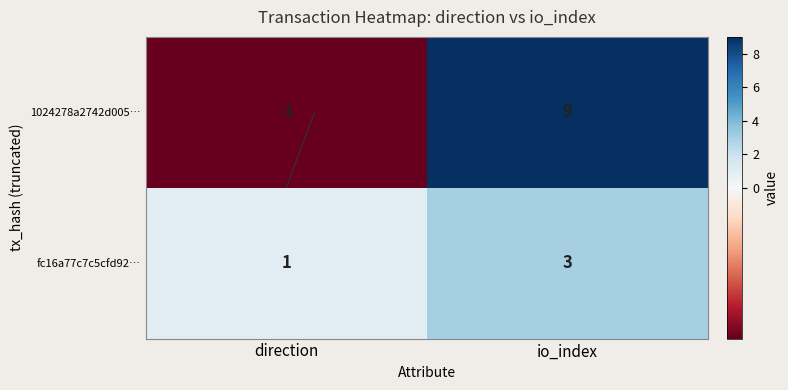

Which category has the lowest value in the 1024278a2742d005… series?

direction